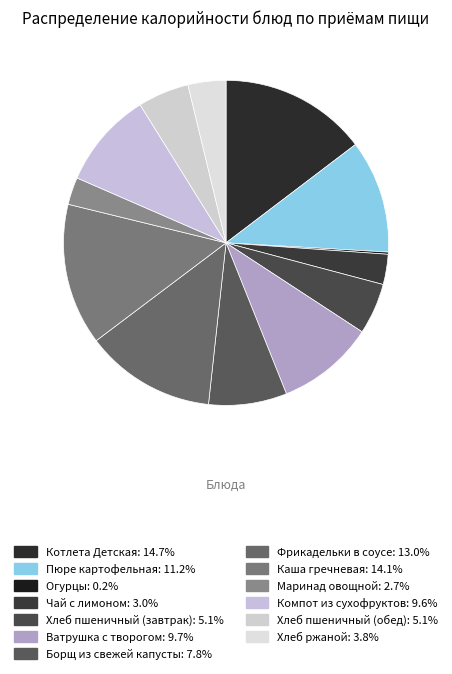

What percentage do Каша гречневая and Хлеб пшеничный (обед) together represent?

19.2%